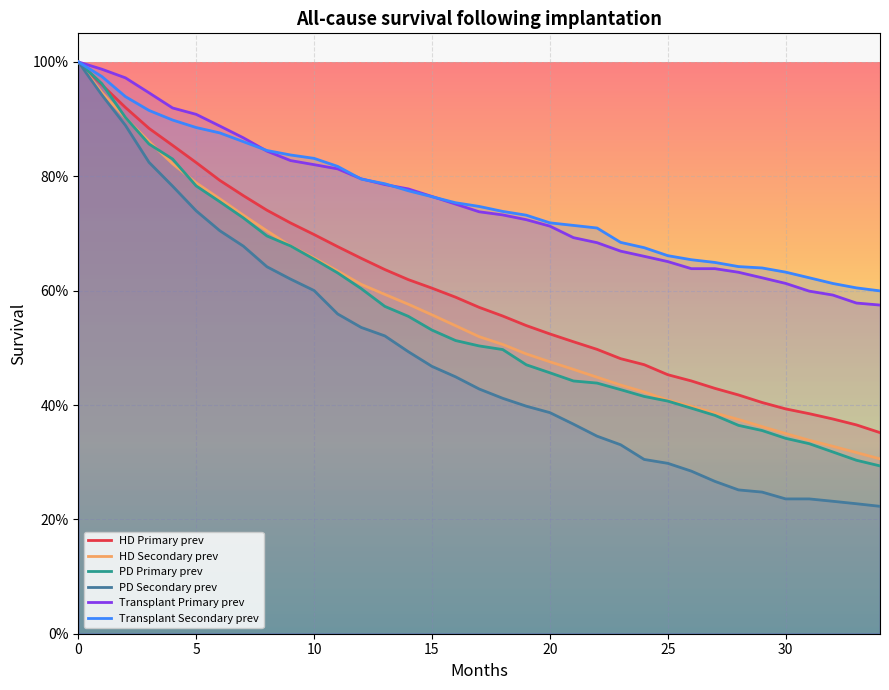

What is the label of the 5th point from the right?

30